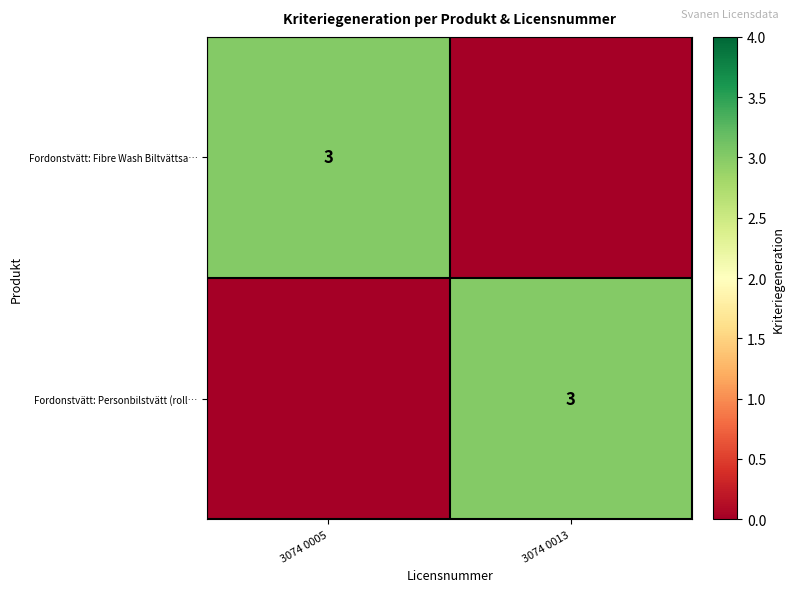

How many data points does each series have?

2